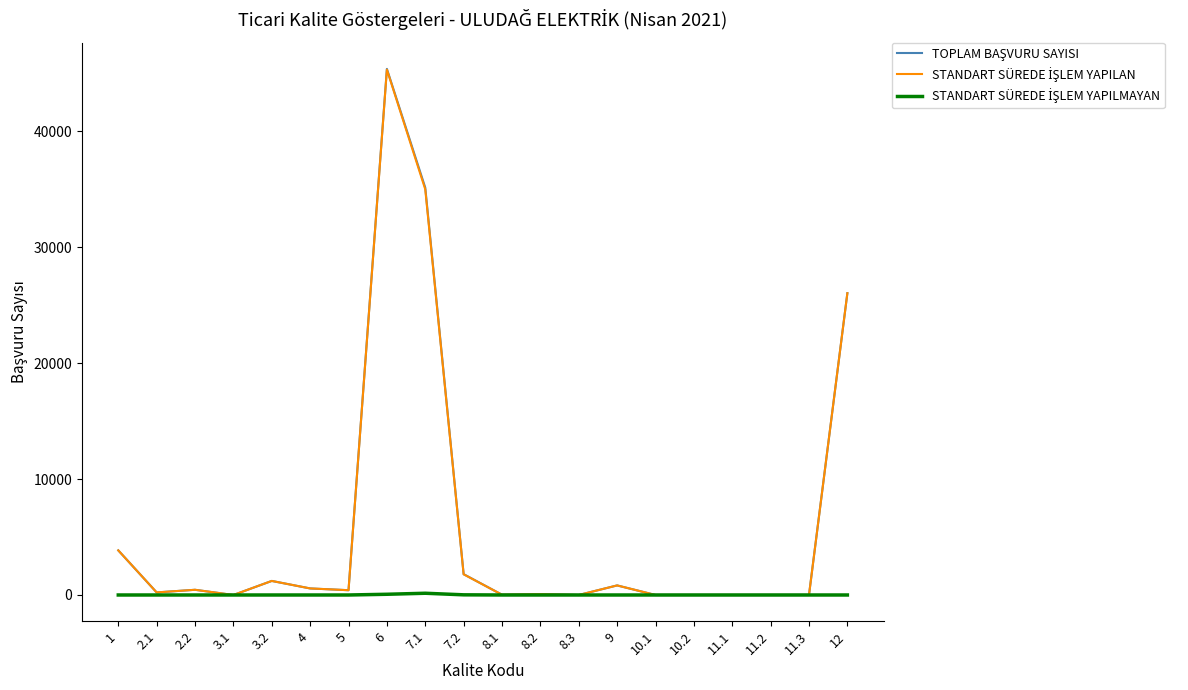

At which category is the sum across all series the highest?

6